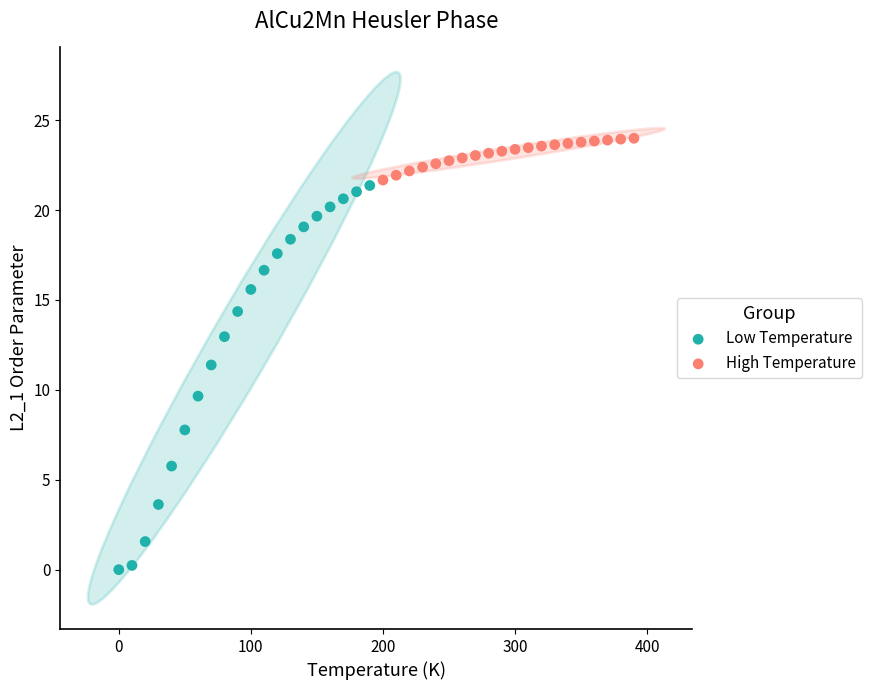

What are all the series names shown in the legend?

Low Temperature, High Temperature